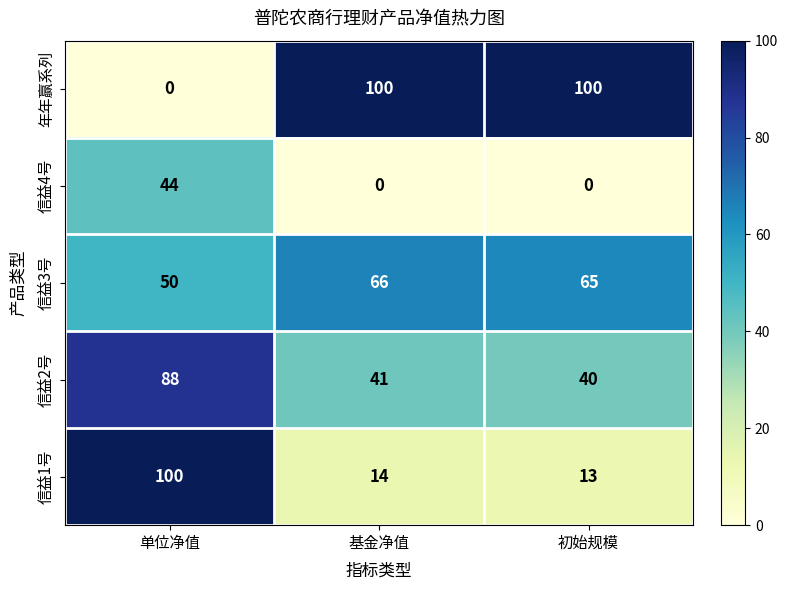

What is the average value of the 信益4号 series?

15